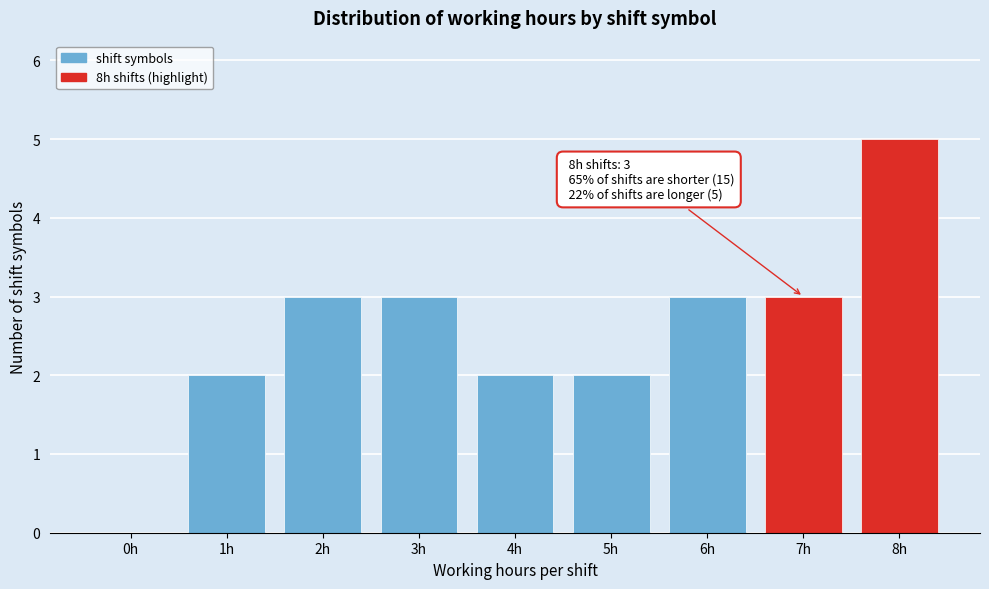

Reading left to right, transcribe all the data shown in this chart.

0h=0	1h=2	2h=3	3h=3	4h=2	5h=2	6h=3	7h=3	8h=5